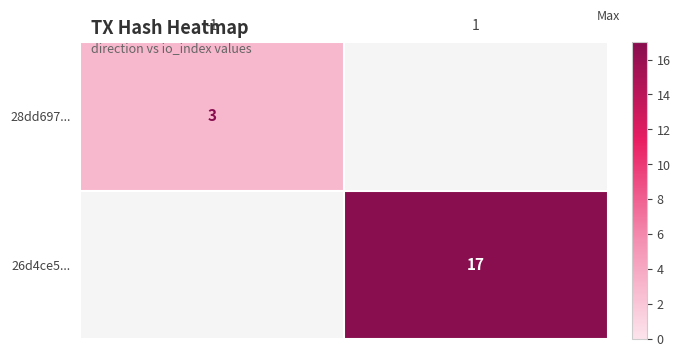

How many distinct data groups are displayed?

2